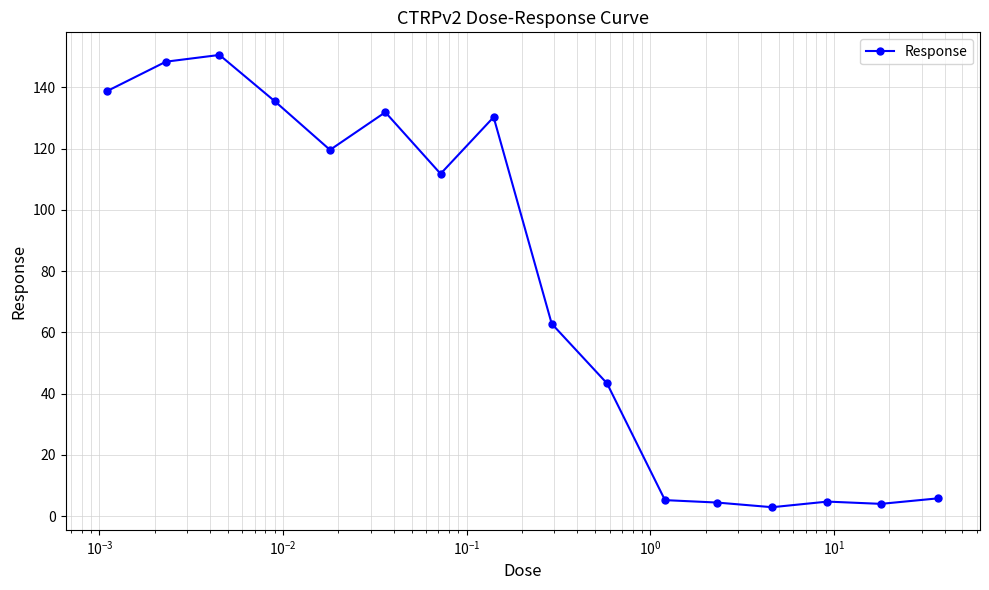

True or false: there are more than 0 points higher than both neighbors.

True